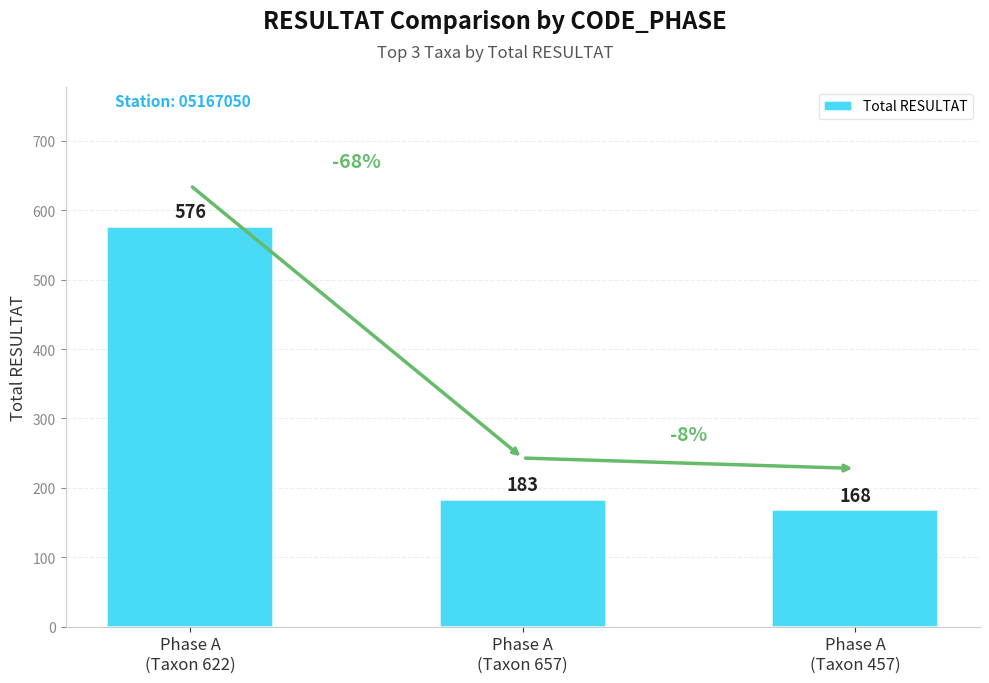

What is the average value?

309